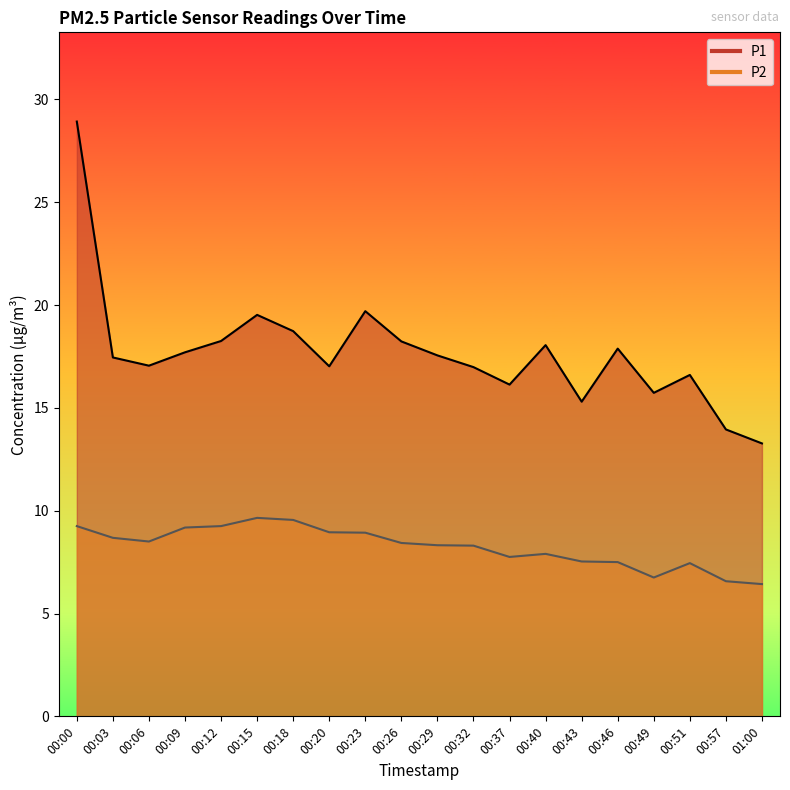

What value does the P1 series have at 00:26?

18.2